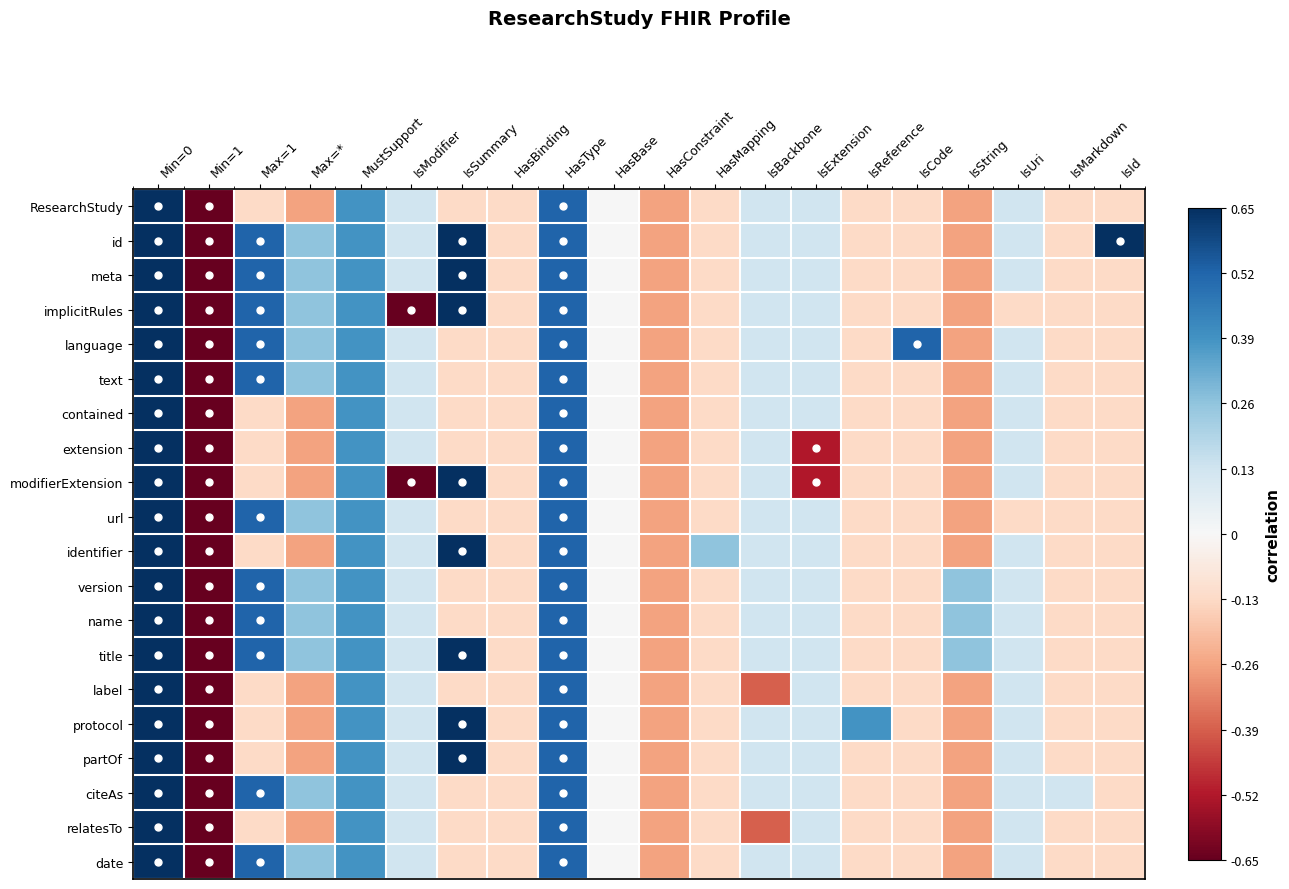

Reading left to right, list all the values displayed in this chart.

ResearchStudy: Min=0=1.0	Min=1=-0.7	Max=1=-0.1	Max=*=-0.3	MustSupport=0.4	IsModifier=0.1	IsSummary=-0.1	HasBinding=-0.1	HasType=0.5	HasBase=0.0	HasConstraint=-0.3	HasMapping=-0.1	IsBackbone=0.1	IsExtension=0.1	IsReference=-0.1	IsCode=-0.1	IsString=-0.3	IsUri=0.1	IsMarkdown=-0.1	IsId=-0.1
id: Min=0=1.0	Min=1=-0.7	Max=1=0.5	Max=*=0.3	MustSupport=0.4	IsModifier=0.1	IsSummary=0.7	HasBinding=-0.1	HasType=0.5	HasBase=0.0	HasConstraint=-0.3	HasMapping=-0.1	IsBackbone=0.1	IsExtension=0.1	IsReference=-0.1	IsCode=-0.1	IsString=-0.3	IsUri=0.1	IsMarkdown=-0.1	IsId=0.7
meta: Min=0=1.0	Min=1=-0.7	Max=1=0.5	Max=*=0.3	MustSupport=0.4	IsModifier=0.1	IsSummary=0.7	HasBinding=-0.1	HasType=0.5	HasBase=0.0	HasConstraint=-0.3	HasMapping=-0.1	IsBackbone=0.1	IsExtension=0.1	IsReference=-0.1	IsCode=-0.1	IsString=-0.3	IsUri=0.1	IsMarkdown=-0.1	IsId=-0.1
implicitRules: Min=0=1.0	Min=1=-0.7	Max=1=0.5	Max=*=0.3	MustSupport=0.4	IsModifier=-0.7	IsSummary=0.7	HasBinding=-0.1	HasType=0.5	HasBase=0.0	HasConstraint=-0.3	HasMapping=-0.1	IsBackbone=0.1	IsExtension=0.1	IsReference=-0.1	IsCode=-0.1	IsString=-0.3	IsUri=-0.1	IsMarkdown=-0.1	IsId=-0.1
language: Min=0=1.0	Min=1=-0.7	Max=1=0.5	Max=*=0.3	MustSupport=0.4	IsModifier=0.1	IsSummary=-0.1	HasBinding=-0.1	HasType=0.5	HasBase=0.0	HasConstraint=-0.3	HasMapping=-0.1	IsBackbone=0.1	IsExtension=0.1	IsReference=-0.1	IsCode=0.5	IsString=-0.3	IsUri=0.1	IsMarkdown=-0.1	IsId=-0.1
text: Min=0=1.0	Min=1=-0.7	Max=1=0.5	Max=*=0.3	MustSupport=0.4	IsModifier=0.1	IsSummary=-0.1	HasBinding=-0.1	HasType=0.5	HasBase=0.0	HasConstraint=-0.3	HasMapping=-0.1	IsBackbone=0.1	IsExtension=0.1	IsReference=-0.1	IsCode=-0.1	IsString=-0.3	IsUri=0.1	IsMarkdown=-0.1	IsId=-0.1
contained: Min=0=1.0	Min=1=-0.7	Max=1=-0.1	Max=*=-0.3	MustSupport=0.4	IsModifier=0.1	IsSummary=-0.1	HasBinding=-0.1	HasType=0.5	HasBase=0.0	HasConstraint=-0.3	HasMapping=-0.1	IsBackbone=0.1	IsExtension=0.1	IsReference=-0.1	IsCode=-0.1	IsString=-0.3	IsUri=0.1	IsMarkdown=-0.1	IsId=-0.1
extension: Min=0=1.0	Min=1=-0.7	Max=1=-0.1	Max=*=-0.3	MustSupport=0.4	IsModifier=0.1	IsSummary=-0.1	HasBinding=-0.1	HasType=0.5	HasBase=0.0	HasConstraint=-0.3	HasMapping=-0.1	IsBackbone=0.1	IsExtension=-0.5	IsReference=-0.1	IsCode=-0.1	IsString=-0.3	IsUri=0.1	IsMarkdown=-0.1	IsId=-0.1
modifierExtension: Min=0=1.0	Min=1=-0.7	Max=1=-0.1	Max=*=-0.3	MustSupport=0.4	IsModifier=-0.7	IsSummary=0.7	HasBinding=-0.1	HasType=0.5	HasBase=0.0	HasConstraint=-0.3	HasMapping=-0.1	IsBackbone=0.1	IsExtension=-0.5	IsReference=-0.1	IsCode=-0.1	IsString=-0.3	IsUri=0.1	IsMarkdown=-0.1	IsId=-0.1
url: Min=0=1.0	Min=1=-0.7	Max=1=0.5	Max=*=0.3	MustSupport=0.4	IsModifier=0.1	IsSummary=-0.1	HasBinding=-0.1	HasType=0.5	HasBase=0.0	HasConstraint=-0.3	HasMapping=-0.1	IsBackbone=0.1	IsExtension=0.1	IsReference=-0.1	IsCode=-0.1	IsString=-0.3	IsUri=-0.1	IsMarkdown=-0.1	IsId=-0.1
identifier: Min=0=1.0	Min=1=-0.7	Max=1=-0.1	Max=*=-0.3	MustSupport=0.4	IsModifier=0.1	IsSummary=0.7	HasBinding=-0.1	HasType=0.5	HasBase=0.0	HasConstraint=-0.3	HasMapping=0.3	IsBackbone=0.1	IsExtension=0.1	IsReference=-0.1	IsCode=-0.1	IsString=-0.3	IsUri=0.1	IsMarkdown=-0.1	IsId=-0.1
version: Min=0=1.0	Min=1=-0.7	Max=1=0.5	Max=*=0.3	MustSupport=0.4	IsModifier=0.1	IsSummary=-0.1	HasBinding=-0.1	HasType=0.5	HasBase=0.0	HasConstraint=-0.3	HasMapping=-0.1	IsBackbone=0.1	IsExtension=0.1	IsReference=-0.1	IsCode=-0.1	IsString=0.3	IsUri=0.1	IsMarkdown=-0.1	IsId=-0.1
name: Min=0=1.0	Min=1=-0.7	Max=1=0.5	Max=*=0.3	MustSupport=0.4	IsModifier=0.1	IsSummary=-0.1	HasBinding=-0.1	HasType=0.5	HasBase=0.0	HasConstraint=-0.3	HasMapping=-0.1	IsBackbone=0.1	IsExtension=0.1	IsReference=-0.1	IsCode=-0.1	IsString=0.3	IsUri=0.1	IsMarkdown=-0.1	IsId=-0.1
title: Min=0=1.0	Min=1=-0.7	Max=1=0.5	Max=*=0.3	MustSupport=0.4	IsModifier=0.1	IsSummary=0.7	HasBinding=-0.1	HasType=0.5	HasBase=0.0	HasConstraint=-0.3	HasMapping=-0.1	IsBackbone=0.1	IsExtension=0.1	IsReference=-0.1	IsCode=-0.1	IsString=0.3	IsUri=0.1	IsMarkdown=-0.1	IsId=-0.1
label: Min=0=1.0	Min=1=-0.7	Max=1=-0.1	Max=*=-0.3	MustSupport=0.4	IsModifier=0.1	IsSummary=-0.1	HasBinding=-0.1	HasType=0.5	HasBase=0.0	HasConstraint=-0.3	HasMapping=-0.1	IsBackbone=-0.4	IsExtension=0.1	IsReference=-0.1	IsCode=-0.1	IsString=-0.3	IsUri=0.1	IsMarkdown=-0.1	IsId=-0.1
protocol: Min=0=1.0	Min=1=-0.7	Max=1=-0.1	Max=*=-0.3	MustSupport=0.4	IsModifier=0.1	IsSummary=0.7	HasBinding=-0.1	HasType=0.5	HasBase=0.0	HasConstraint=-0.3	HasMapping=-0.1	IsBackbone=0.1	IsExtension=0.1	IsReference=0.4	IsCode=-0.1	IsString=-0.3	IsUri=0.1	IsMarkdown=-0.1	IsId=-0.1
partOf: Min=0=1.0	Min=1=-0.7	Max=1=-0.1	Max=*=-0.3	MustSupport=0.4	IsModifier=0.1	IsSummary=0.7	HasBinding=-0.1	HasType=0.5	HasBase=0.0	HasConstraint=-0.3	HasMapping=-0.1	IsBackbone=0.1	IsExtension=0.1	IsReference=-0.1	IsCode=-0.1	IsString=-0.3	IsUri=0.1	IsMarkdown=-0.1	IsId=-0.1
citeAs: Min=0=1.0	Min=1=-0.7	Max=1=0.5	Max=*=0.3	MustSupport=0.4	IsModifier=0.1	IsSummary=-0.1	HasBinding=-0.1	HasType=0.5	HasBase=0.0	HasConstraint=-0.3	HasMapping=-0.1	IsBackbone=0.1	IsExtension=0.1	IsReference=-0.1	IsCode=-0.1	IsString=-0.3	IsUri=0.1	IsMarkdown=0.1	IsId=-0.1
relatesTo: Min=0=1.0	Min=1=-0.7	Max=1=-0.1	Max=*=-0.3	MustSupport=0.4	IsModifier=0.1	IsSummary=-0.1	HasBinding=-0.1	HasType=0.5	HasBase=0.0	HasConstraint=-0.3	HasMapping=-0.1	IsBackbone=-0.4	IsExtension=0.1	IsReference=-0.1	IsCode=-0.1	IsString=-0.3	IsUri=0.1	IsMarkdown=-0.1	IsId=-0.1
date: Min=0=1.0	Min=1=-0.7	Max=1=0.5	Max=*=0.3	MustSupport=0.4	IsModifier=0.1	IsSummary=-0.1	HasBinding=-0.1	HasType=0.5	HasBase=0.0	HasConstraint=-0.3	HasMapping=-0.1	IsBackbone=0.1	IsExtension=0.1	IsReference=-0.1	IsCode=-0.1	IsString=-0.3	IsUri=0.1	IsMarkdown=-0.1	IsId=-0.1